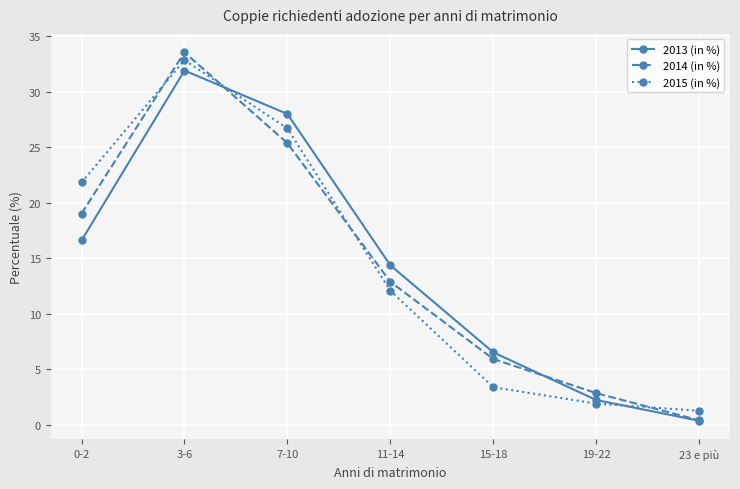

The 2015 (in %) series shows 12.1 at 11-14. True or false?

True